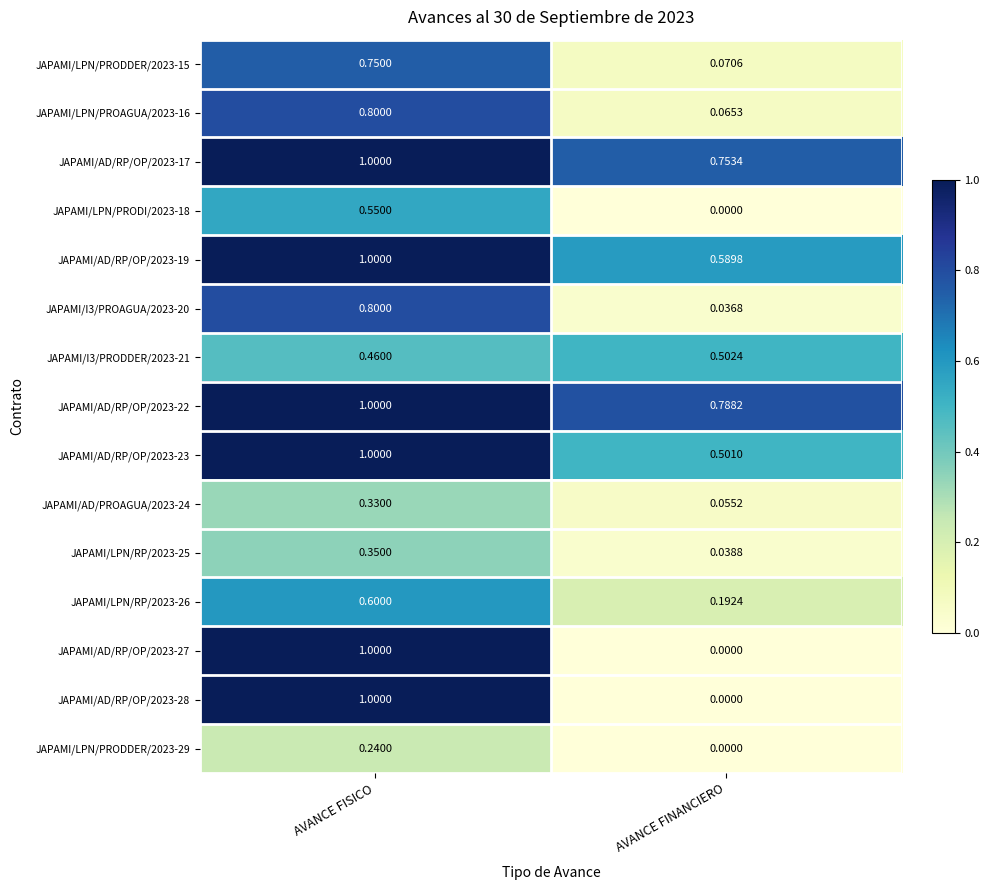

What is the total value across all series at AVANCE FISICO?

10.9